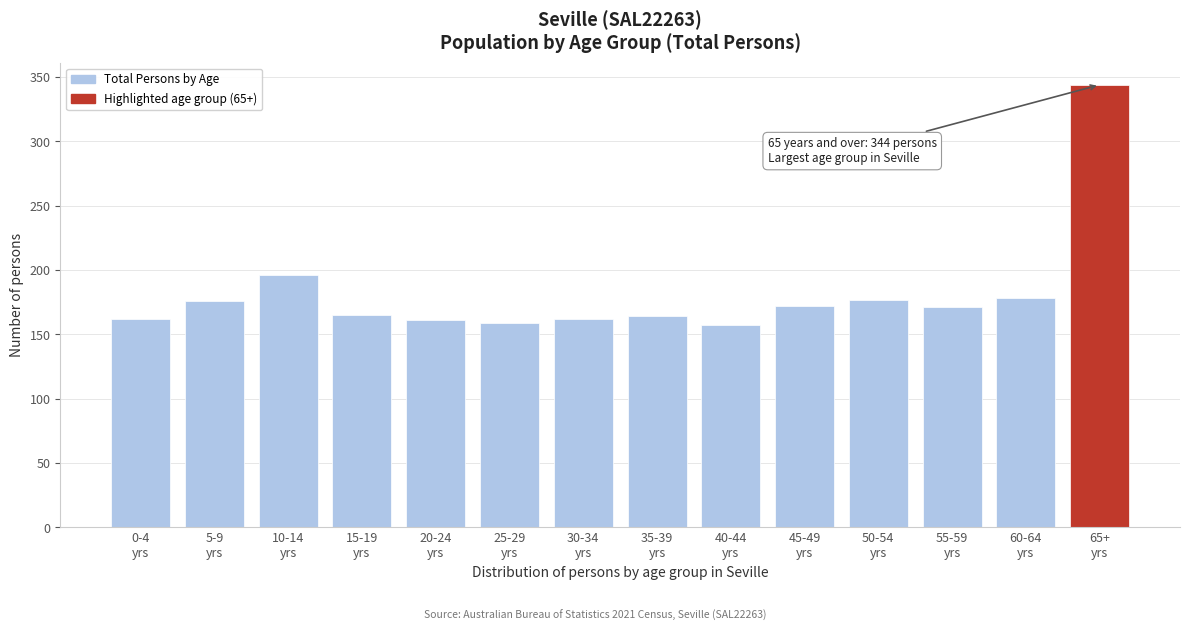

What is the value of the 7th bar from the left?

162